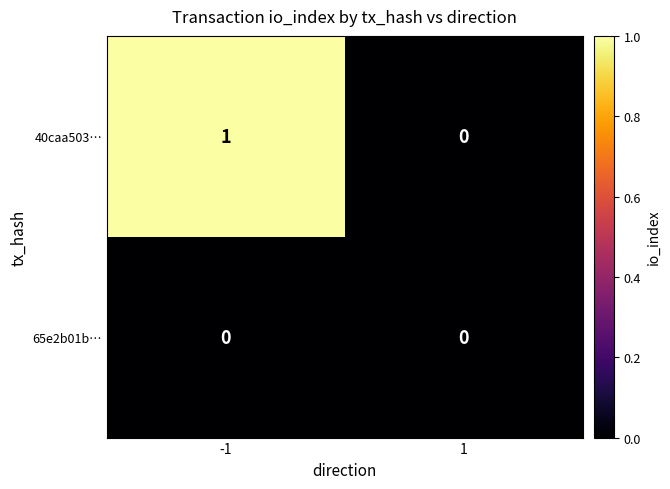

Which series has the largest total across all categories?

40caa503…